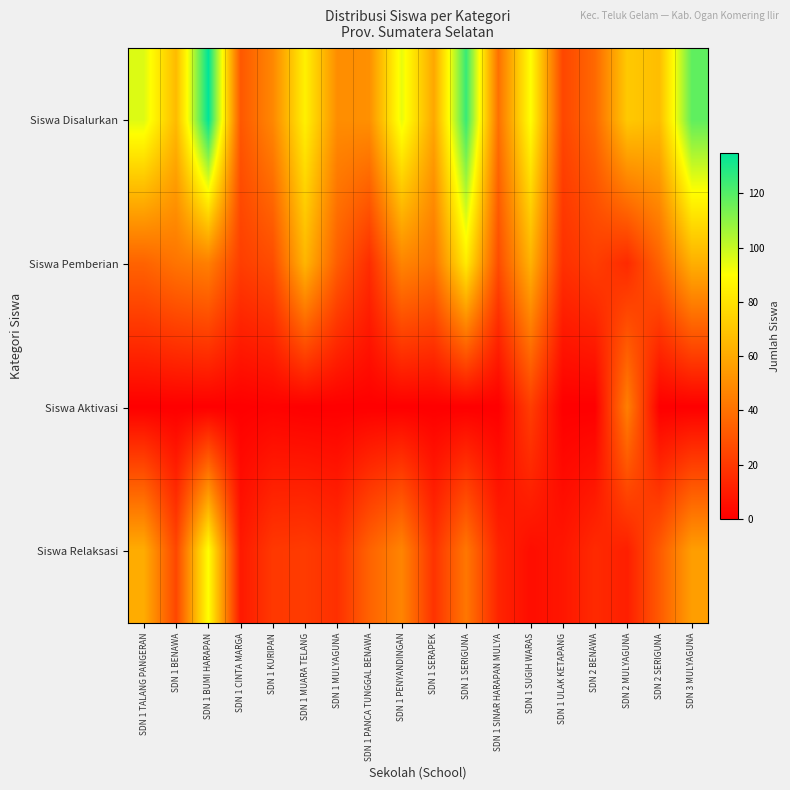

Which has a higher value, SDN 1 SINAR HARAPAN MULYA or SDN 2 BENAWA?

SDN 1 SINAR HARAPAN MULYA